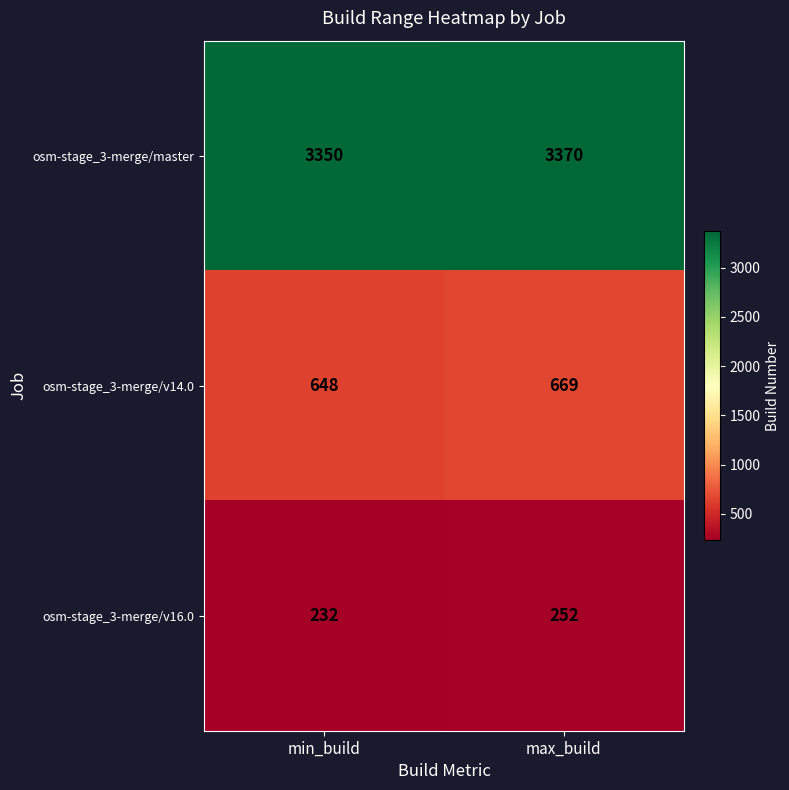

Is it true that osm-stage_3-merge/v16.0 equals 76 at min_build?

False